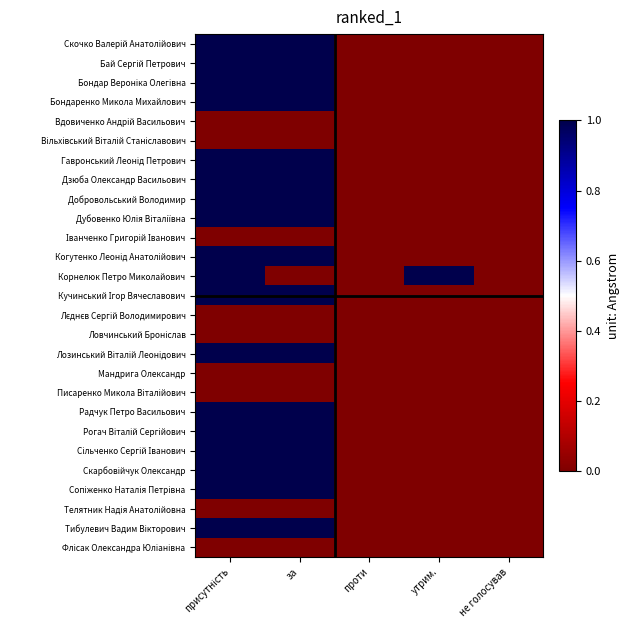

Which series changed the most between присутність and проти?

Скочко Валерій Анатолійович